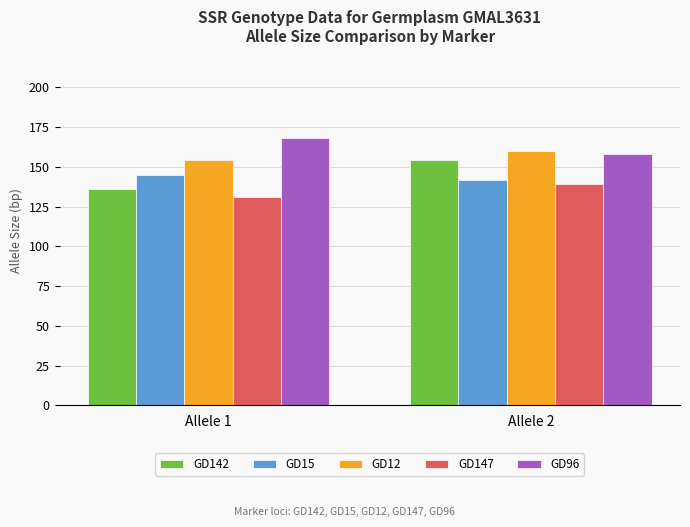

How many categories are shown in the chart?

2